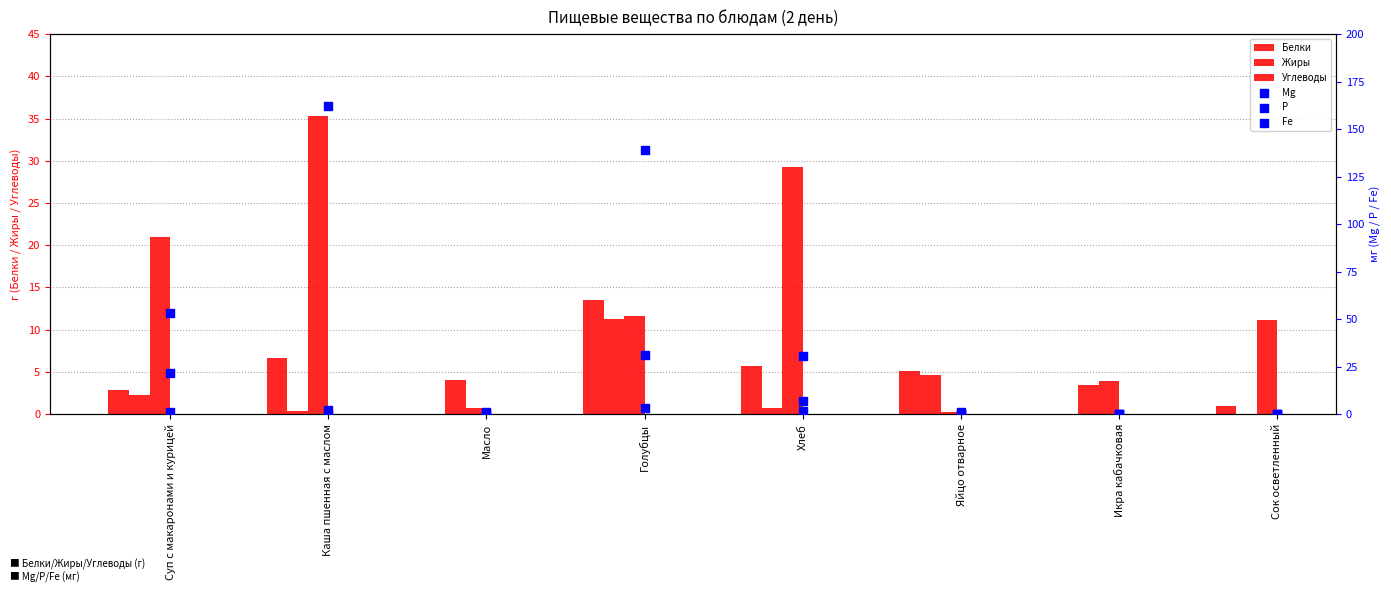

Which series contains the lowest Y value?

Белки